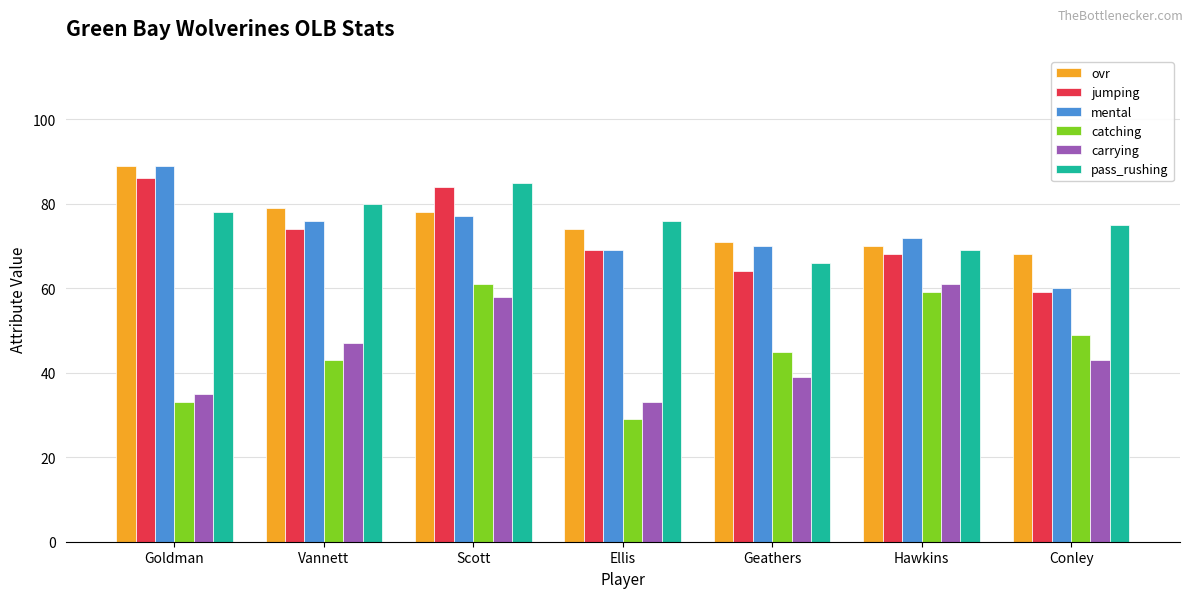

Which category has the highest value in the ovr series?

Goldman